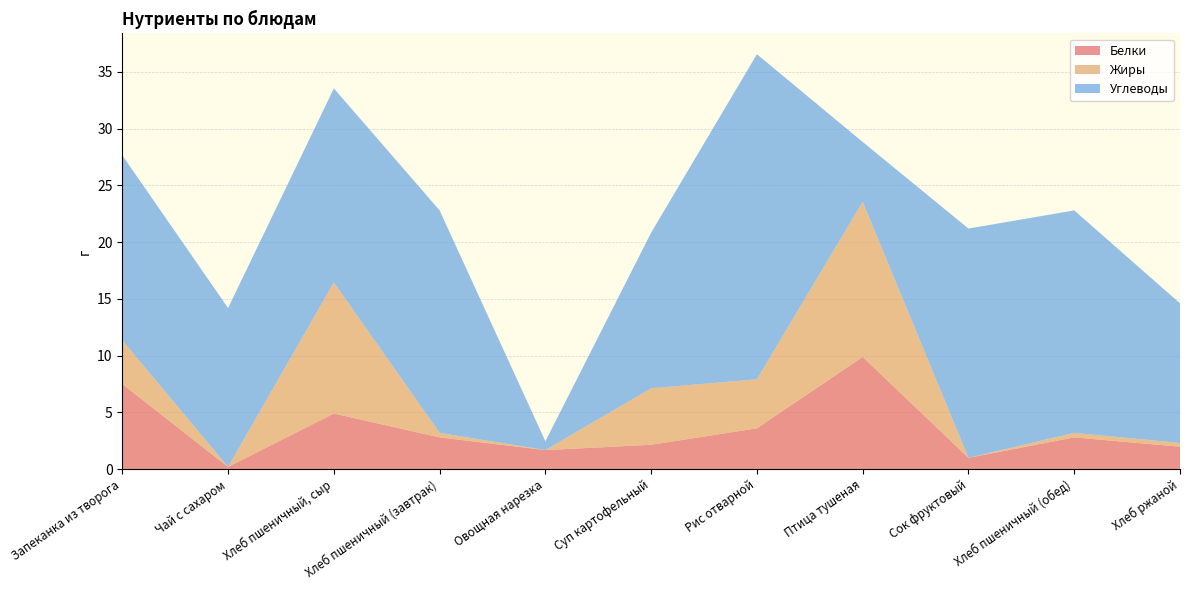

Reading left to right, list all the values displayed in this chart.

Белки: 7.5	0.2	4.9	2.8	1.7	2.1	3.6	9.9	1.0	2.8	2.0
Жиры: 3.9	0.0	11.6	0.4	0.0	5.0	4.3	13.7	0.0	0.4	0.3
Углеводы: 16.3	14.0	17.1	19.6	0.8	13.7	28.6	5.3	20.2	19.6	12.3